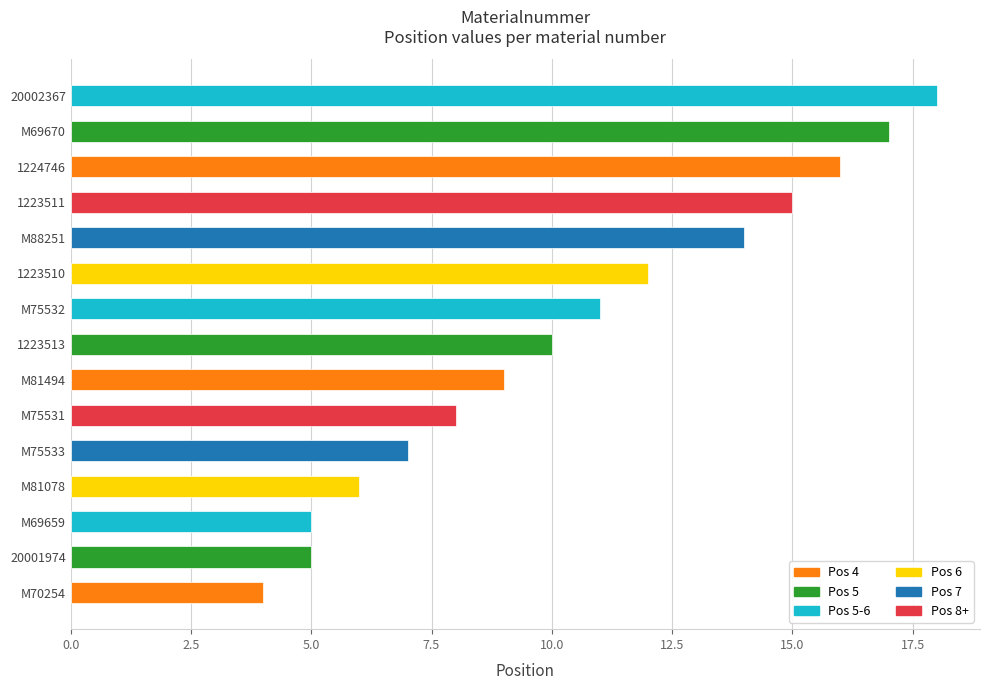

How many series are shown in this chart?

1